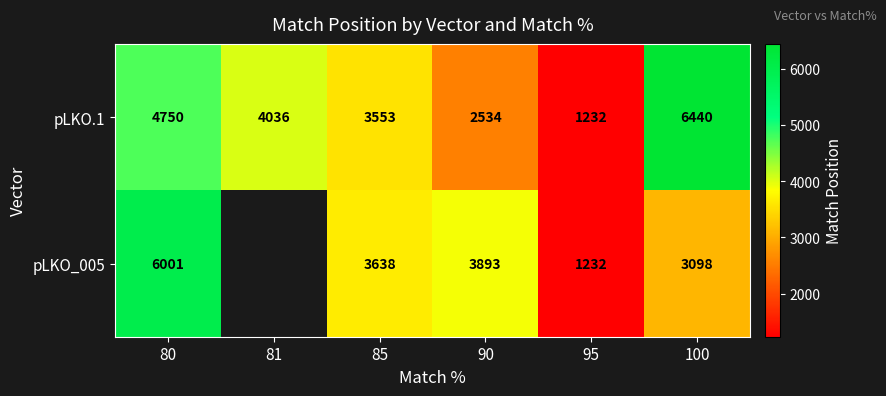

Rank the categories by pLKO.1 value from highest to lowest.

100, 80, 81, 85, 90, 95